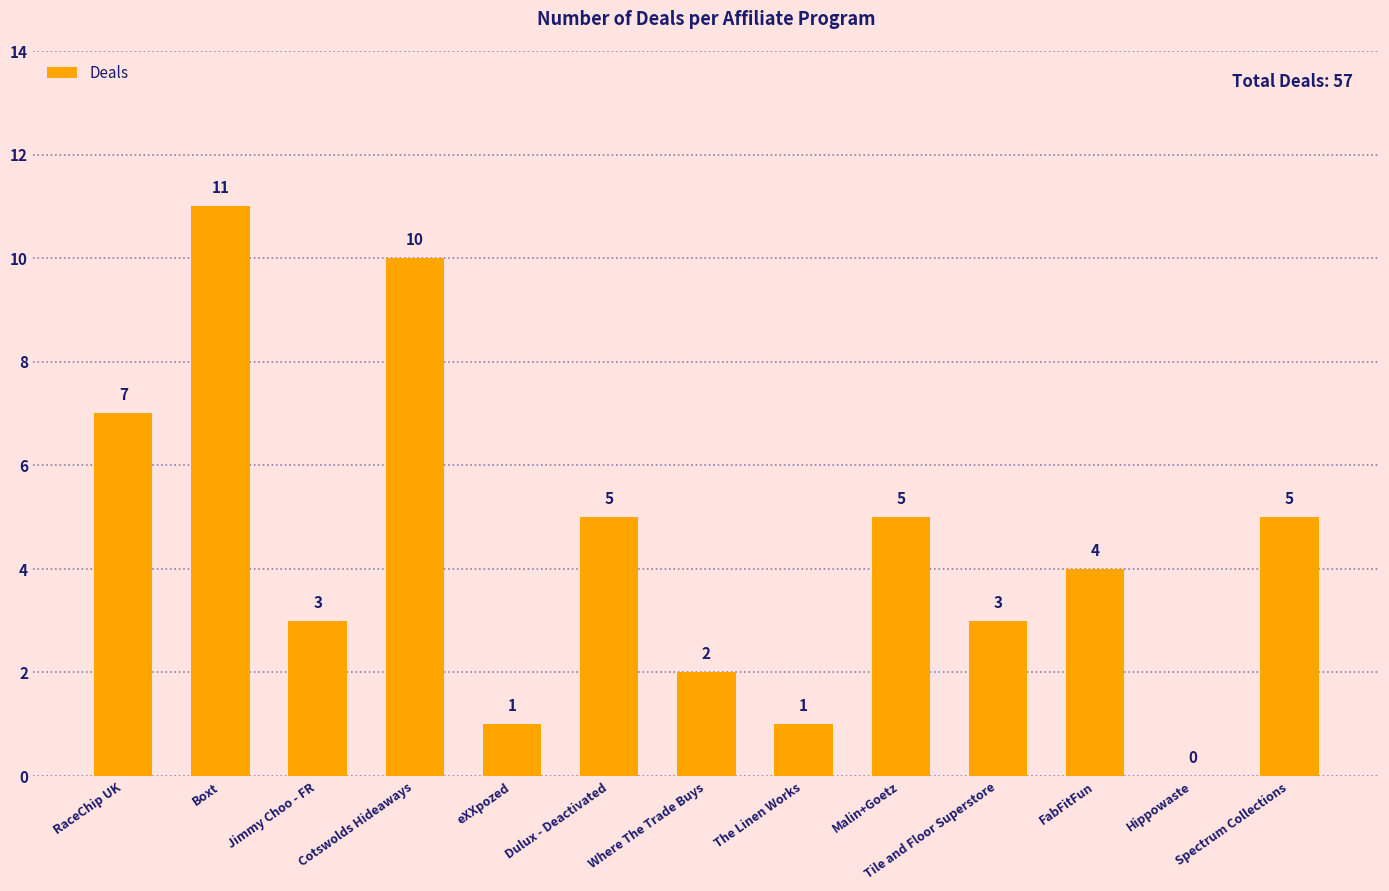

Reading left to right, transcribe all the data shown in this chart.

7	11	3	10	1	5	2	1	5	3	4	0	5